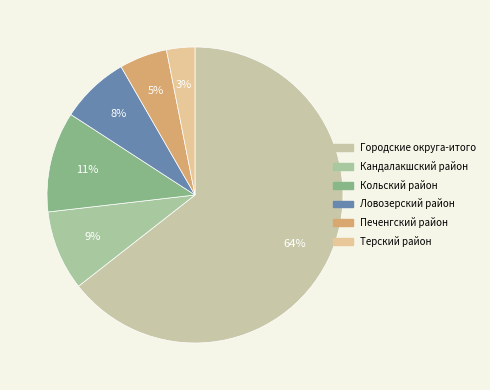

Is it true that Печенгский район is 5% of the pie?

True